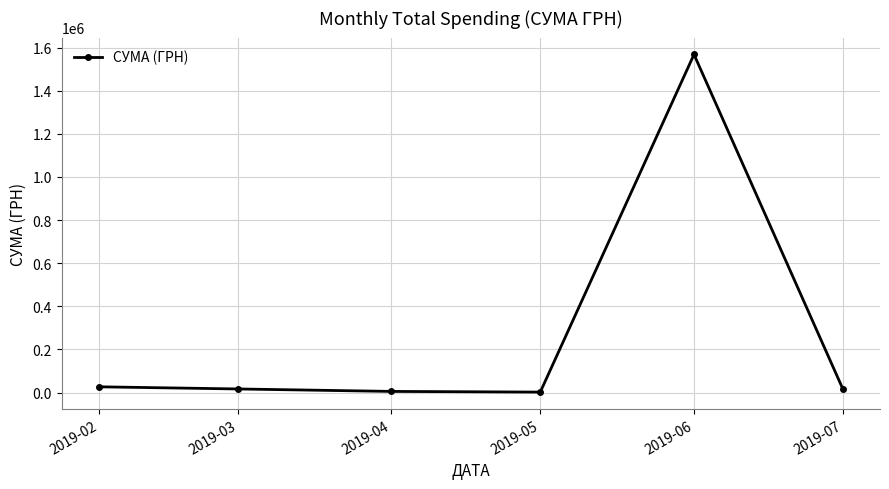

Which category has the highest value across all series?

2019-06